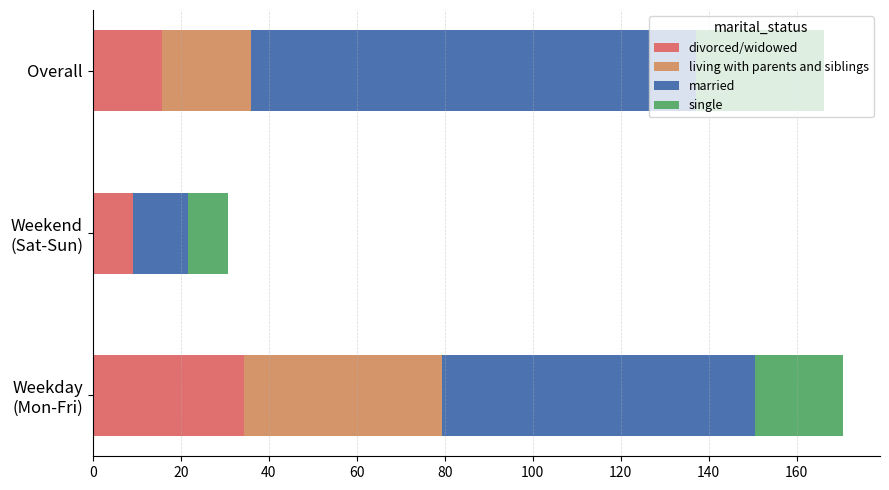

What is the value of the married bar at the 2nd from the left?

12.5